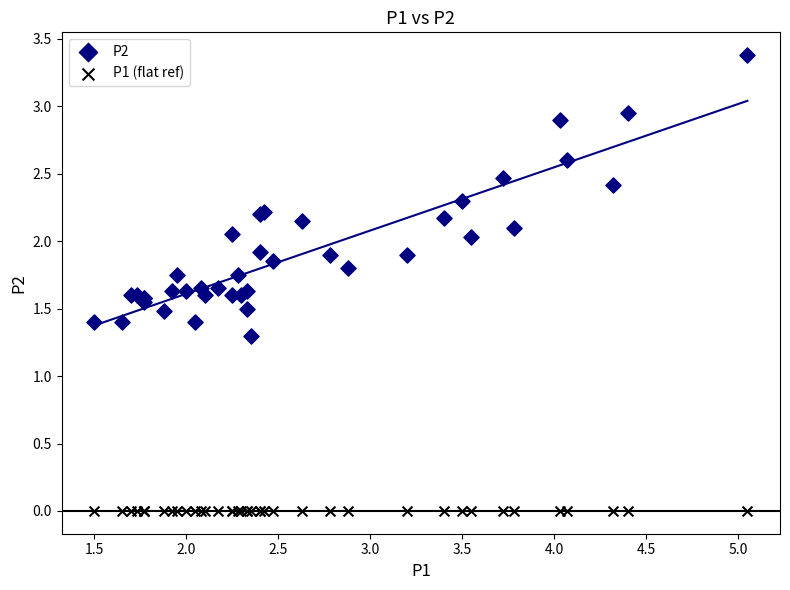

Which series contains the highest Y value?

P2